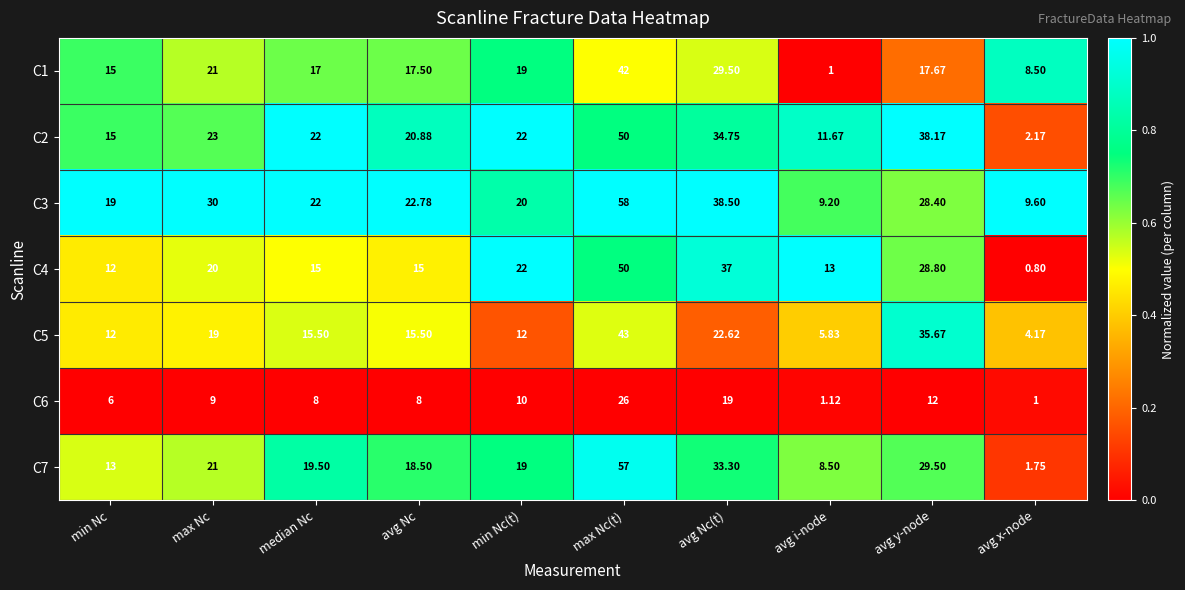

Where is C1 nearest to the value 21?

max Nc